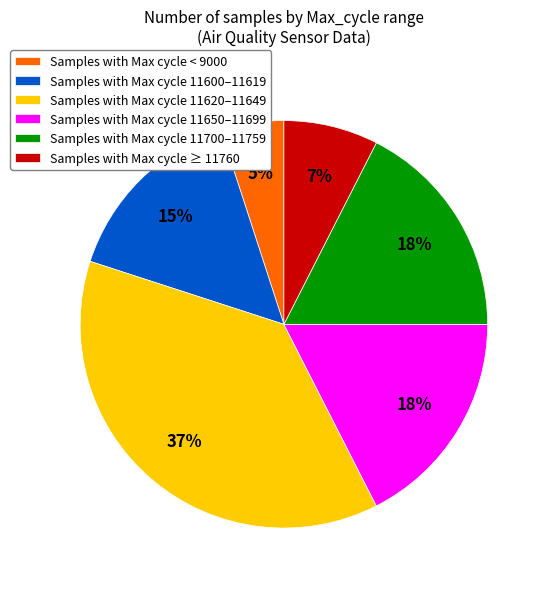

How many slices are in this pie chart?

6